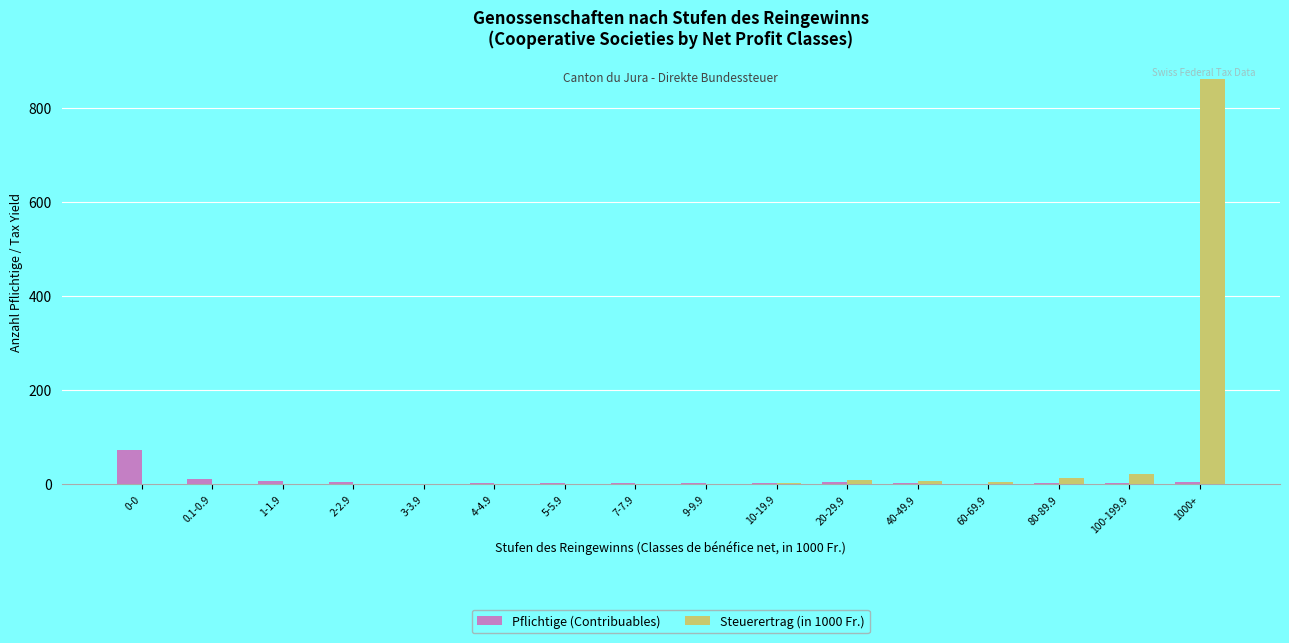

Is it true that Steuerertrag (in 1000 Fr.) equals 22.0 at 100-199.9?

True